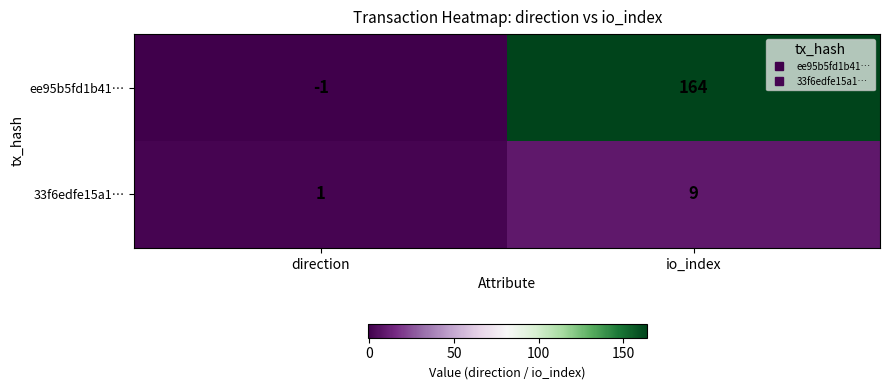

How many data points does each series have?

2